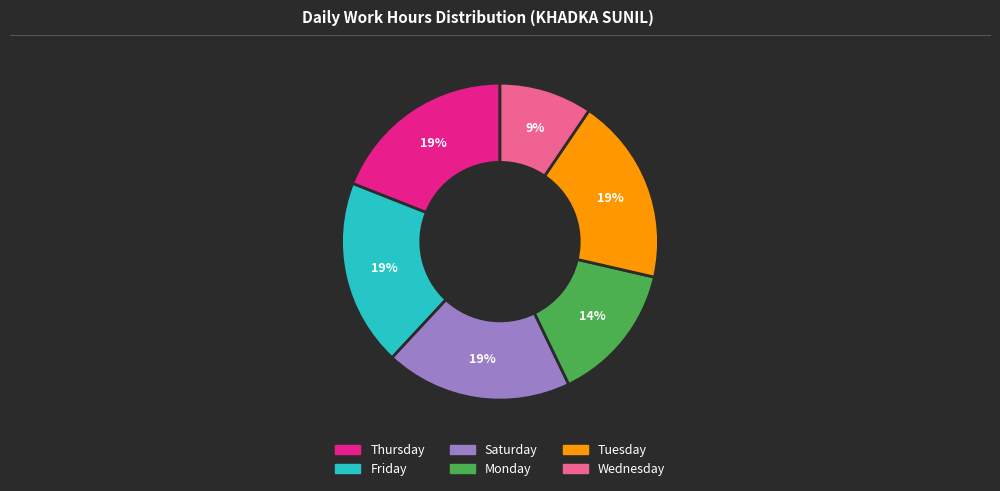

Is there any slice that represents more than half of the pie?

No